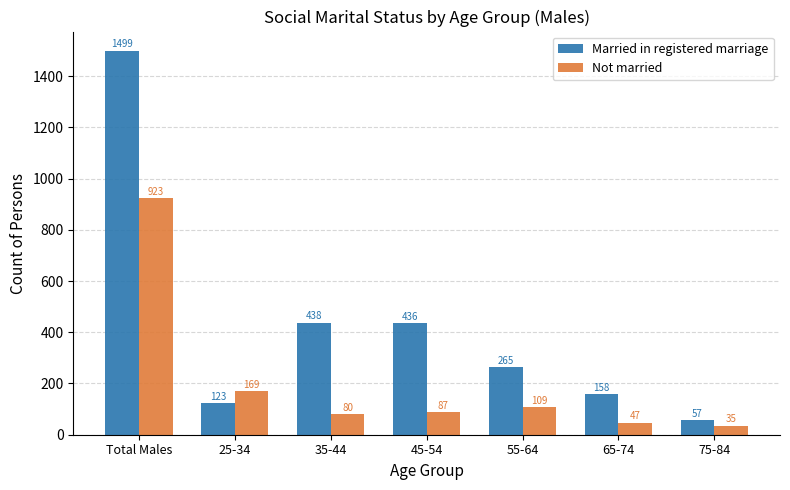

How many distinct data groups are displayed?

2